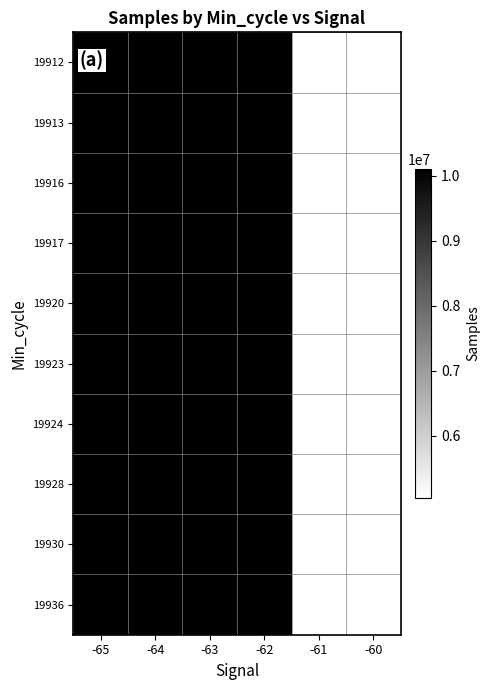

At how many categories does at least one series exceed 9564879?

4